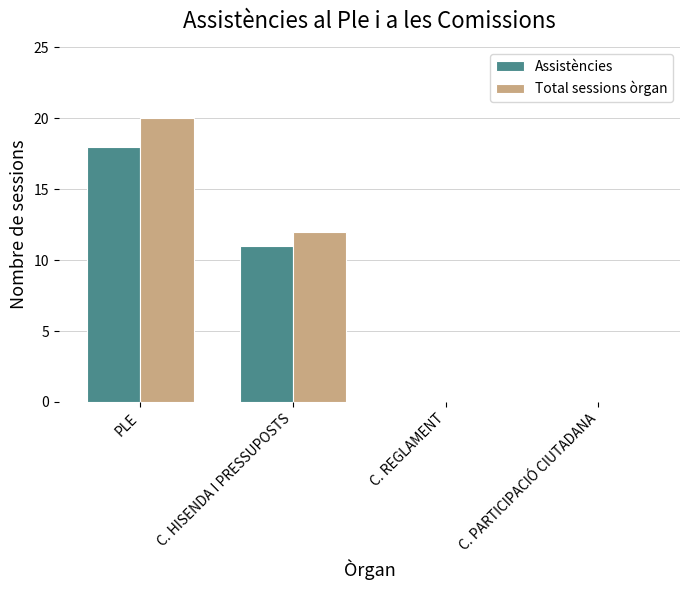

What is the average value of the Assistències series?

7